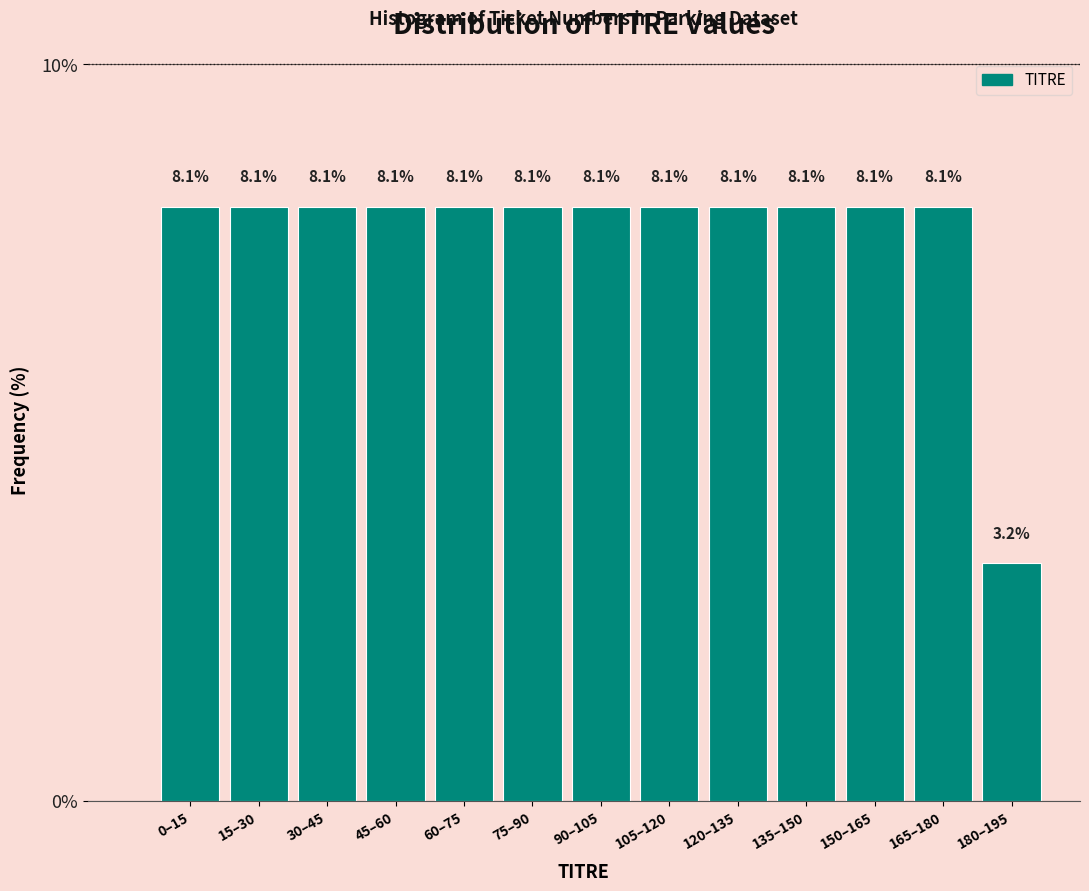

Reading left to right, list all the values displayed in this chart.

8.1	8.1	8.1	8.1	8.1	8.1	8.1	8.1	8.1	8.1	8.1	8.1	3.2